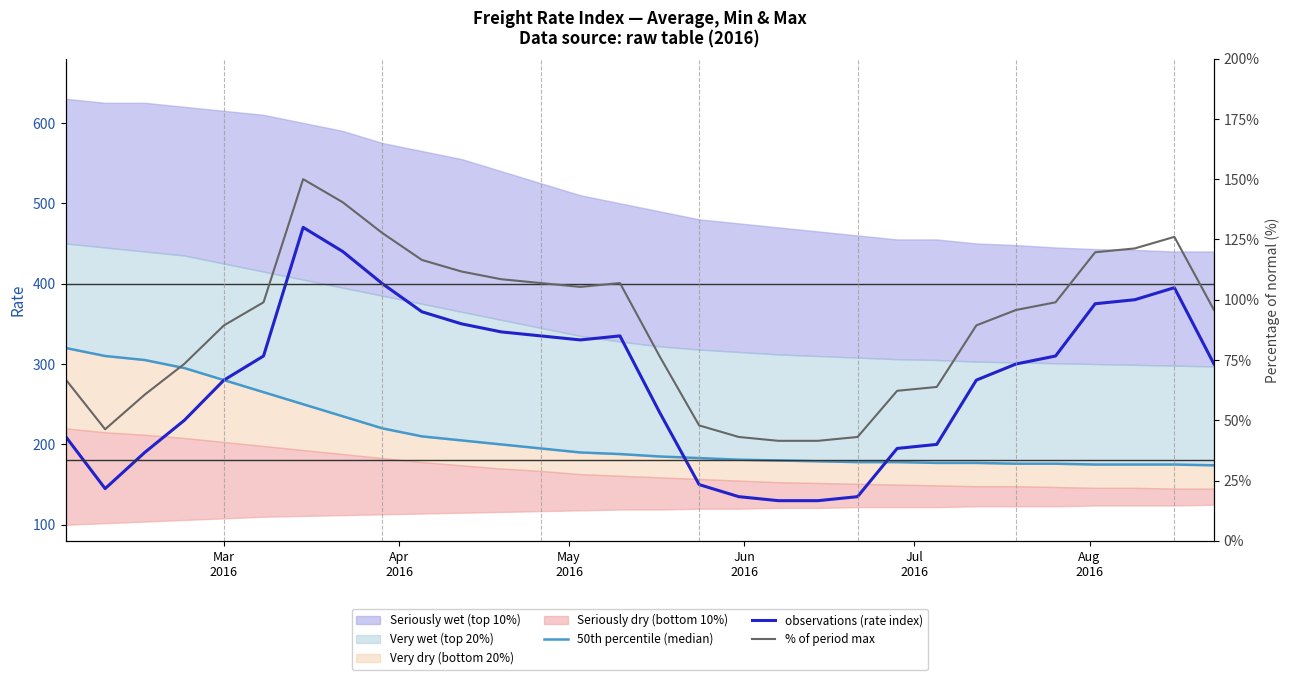

What is the minimum value for observations (rate index)?

130